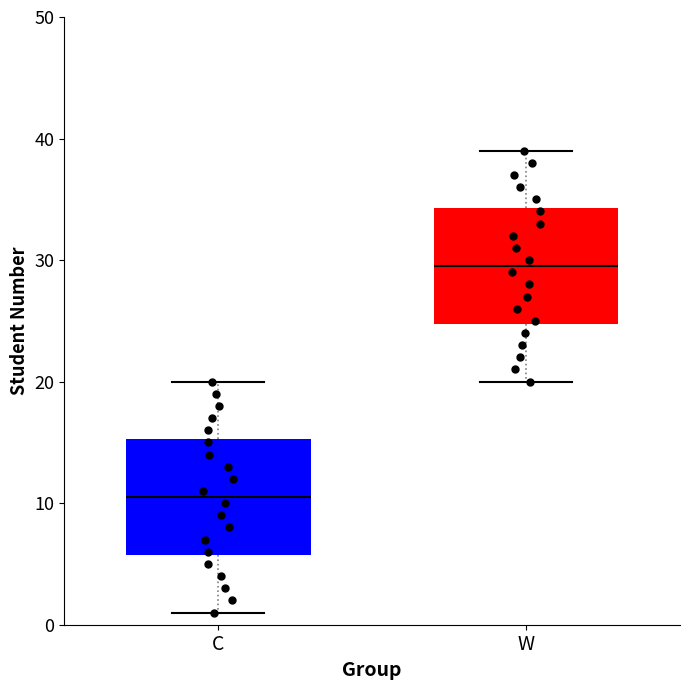

Where does the lower whisker of the box for C end on the y-axis? The values are not printed on the chart, so give them approximately, as read against the axis.

1